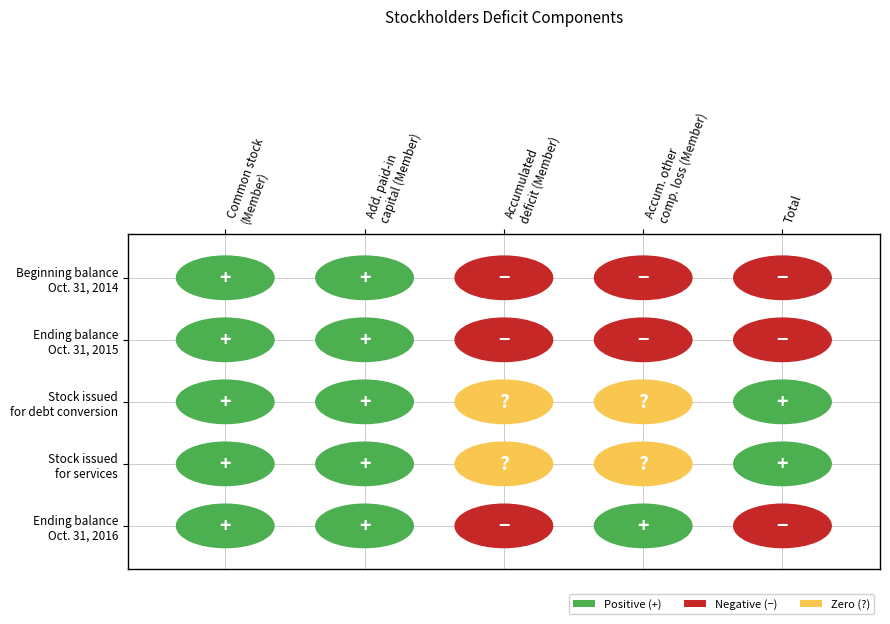

Reading left to right, what are all the values shown in this chart?

Common stock [Member]: 569	569	100	2	671
Additional paid-in capital [Member]: 1927968	1949132	499900	52498	2520520
Accumulated deficit [Member]: -5400107	-6262961	0	0	-6987698
Accumulated other comprehensive loss [Member]: -266966	-148227	0	0	104212
Total: -3738536	-4461487	500000	52500	-4362295